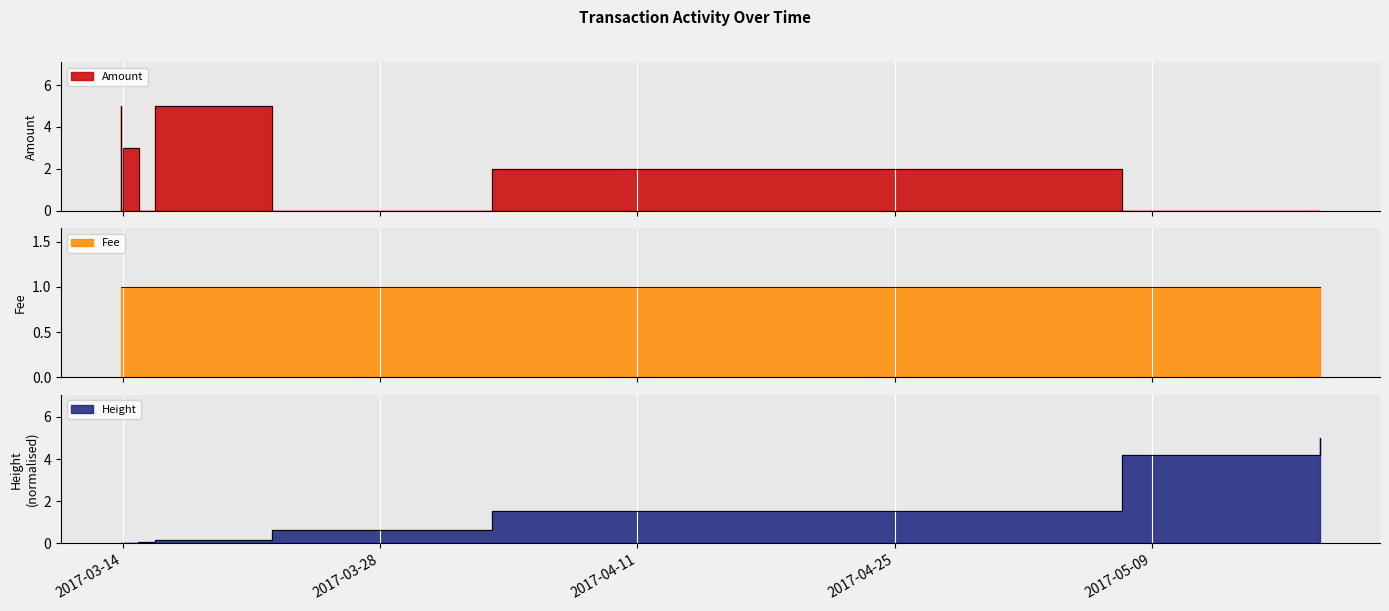

Which series has the largest total across all categories?

Amount